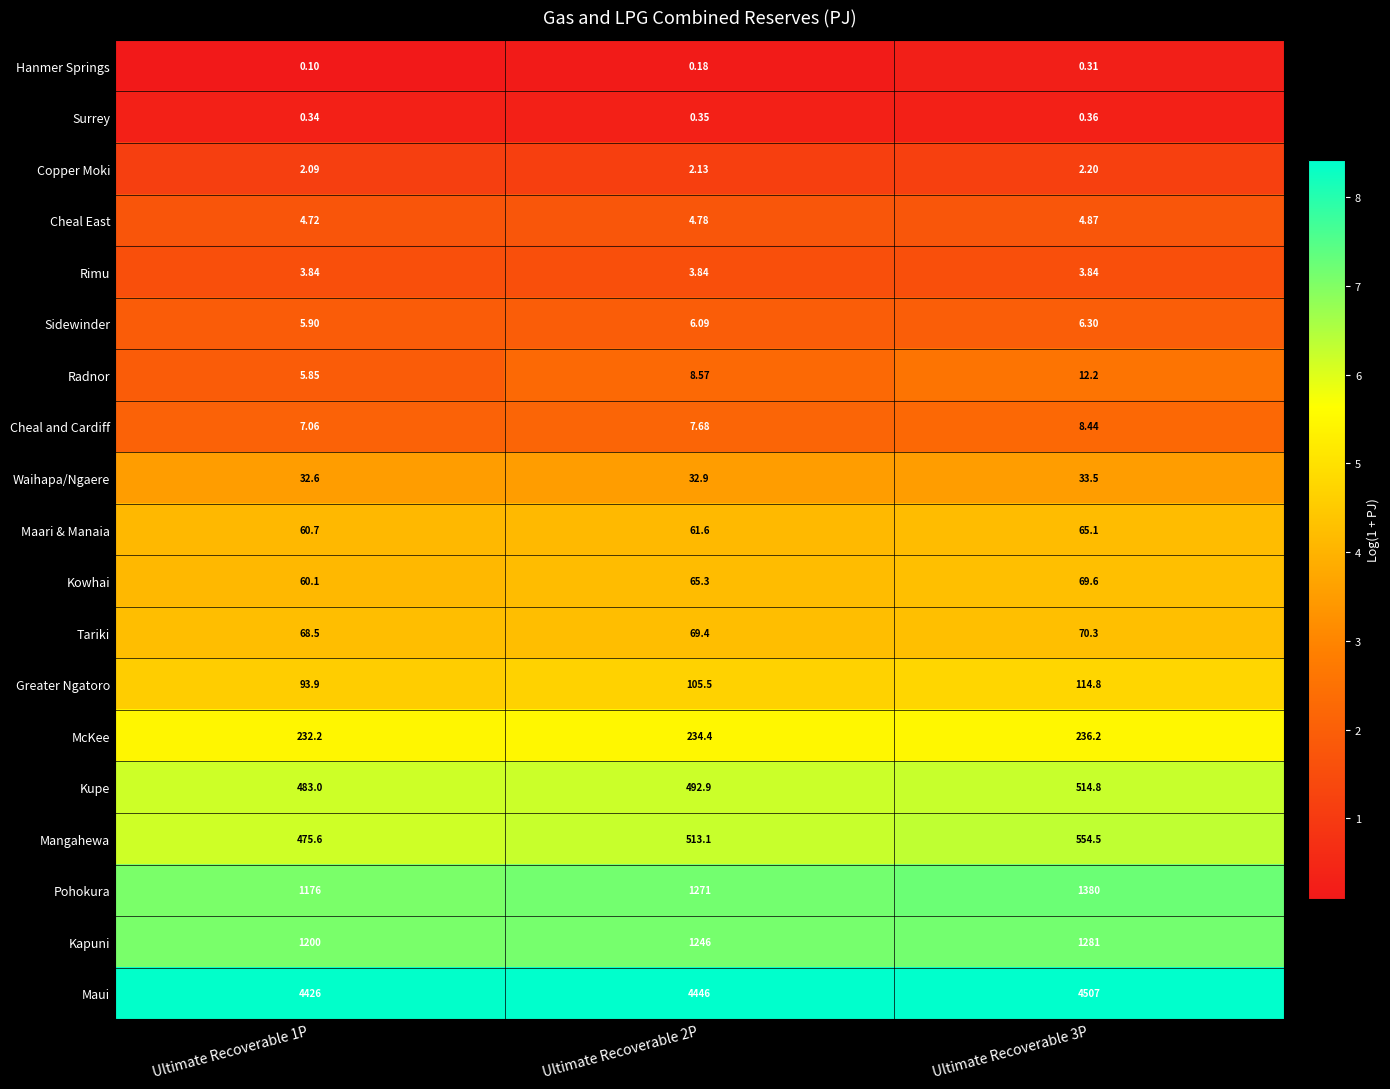

Which series has the largest total across all categories?

Maui